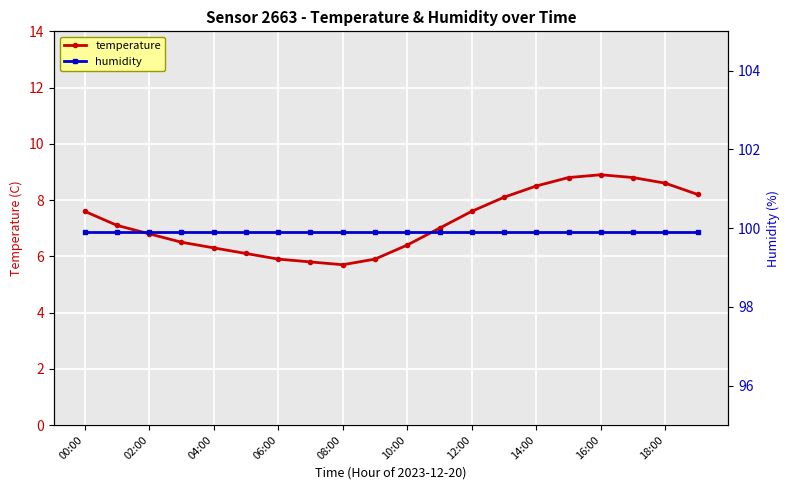

The value of temperature at 12:00 is 11.7. True or false?

False